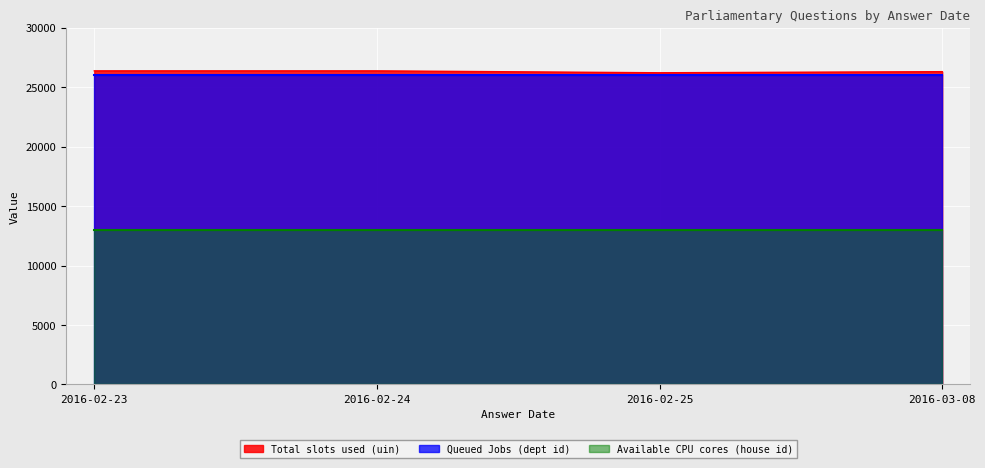

What is the lowest value of the Total slots used (uin) series?

26212